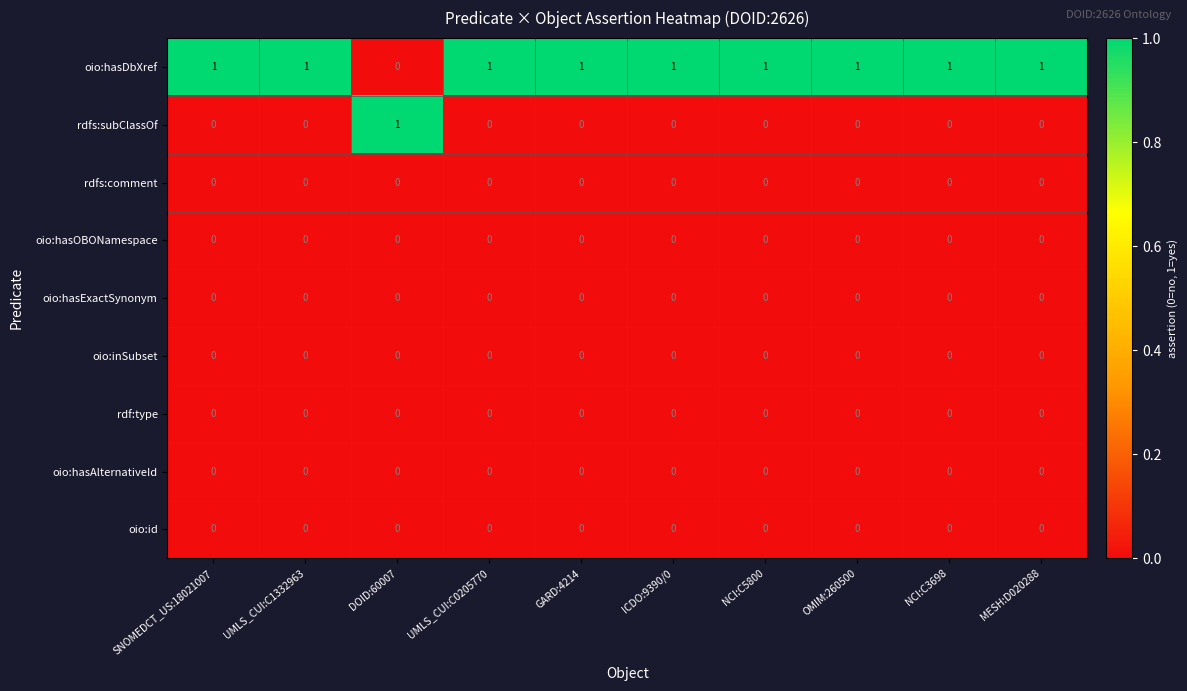

How many rdfs:subClassOf values are between 0 and 1?

10